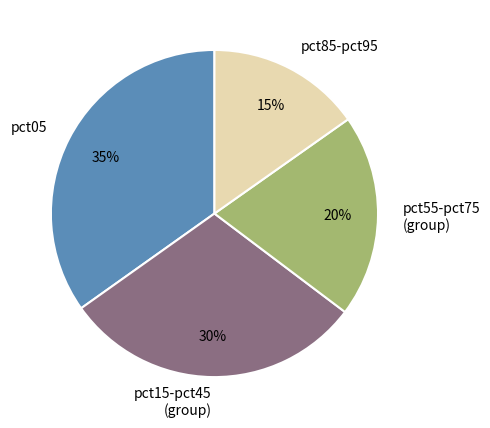

Is it true that pct05 is 26% of the pie?

False